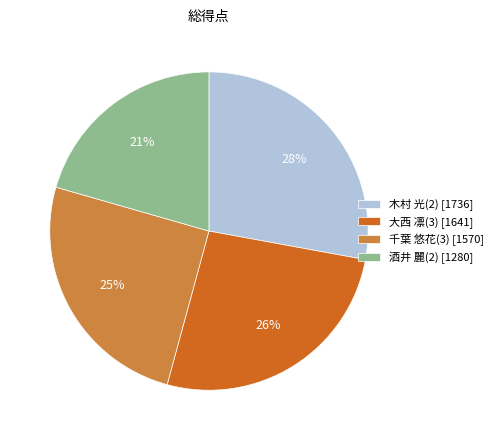

To the nearest percent, what is the difference between the largest and smallest slice percentages?

7%